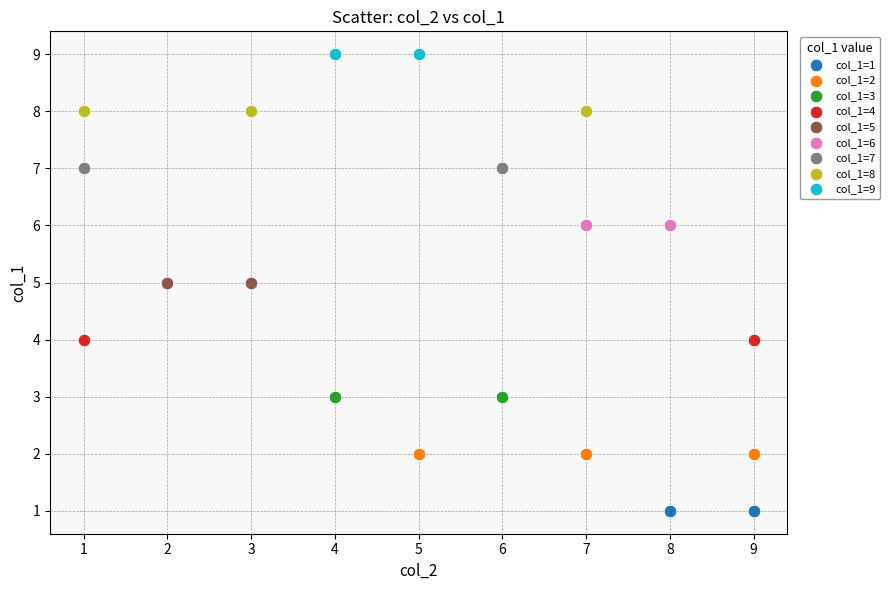

Which series reaches the minimum Y coordinate?

col_1=1